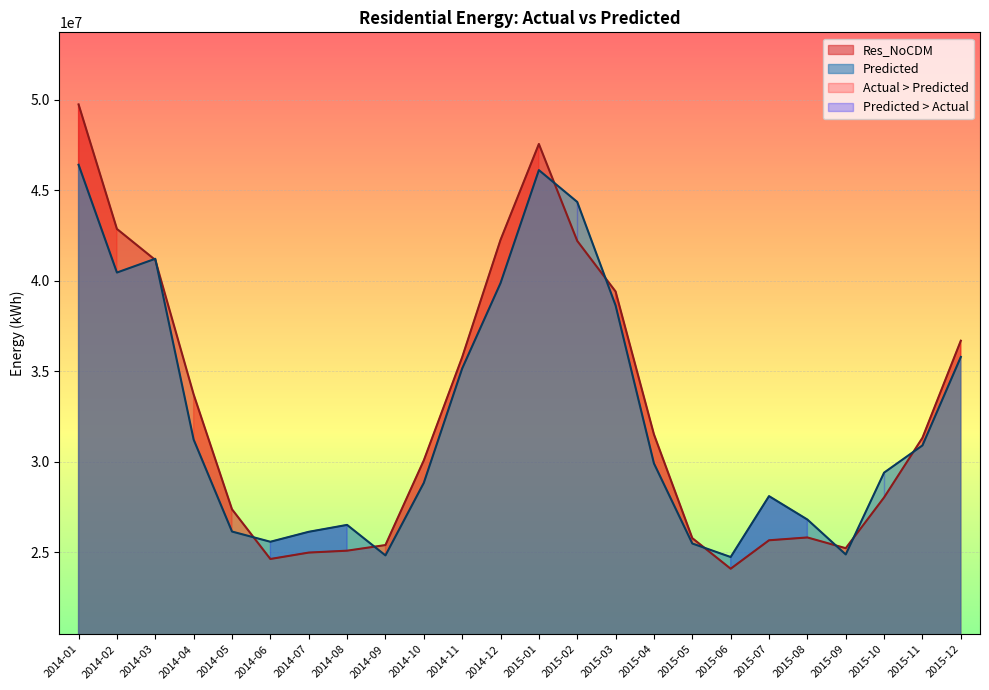

Reading left to right, extract all data points from this chart.

Res_NoCDM: 49739999.2	42862938.4	41151306.7	33726515.5	27384700.9	24640954.0	24994769.1	25099596.7	25409916.9	30084252.5	35778259.7	42258828.8	47554511.2	42204351.6	39410637.8	31522989.5	25792582.4	24102849.6	25673766.6	25829204.7	25236217.7	28041945.9	31333244.4	36693303.6
Predicted: 46407773.7	40456937.1	41216794.1	31232492.6	26155976.3	25592062.0	26141850.3	26523162.1	24839271.4	28842728.6	35157201.8	39870573.3	46112435.6	44354563.1	38639844.9	29918251.1	25495391.0	24749476.7	28111571.1	26818760.2	24892148.5	29408867.9	30911256.8	35795901.5